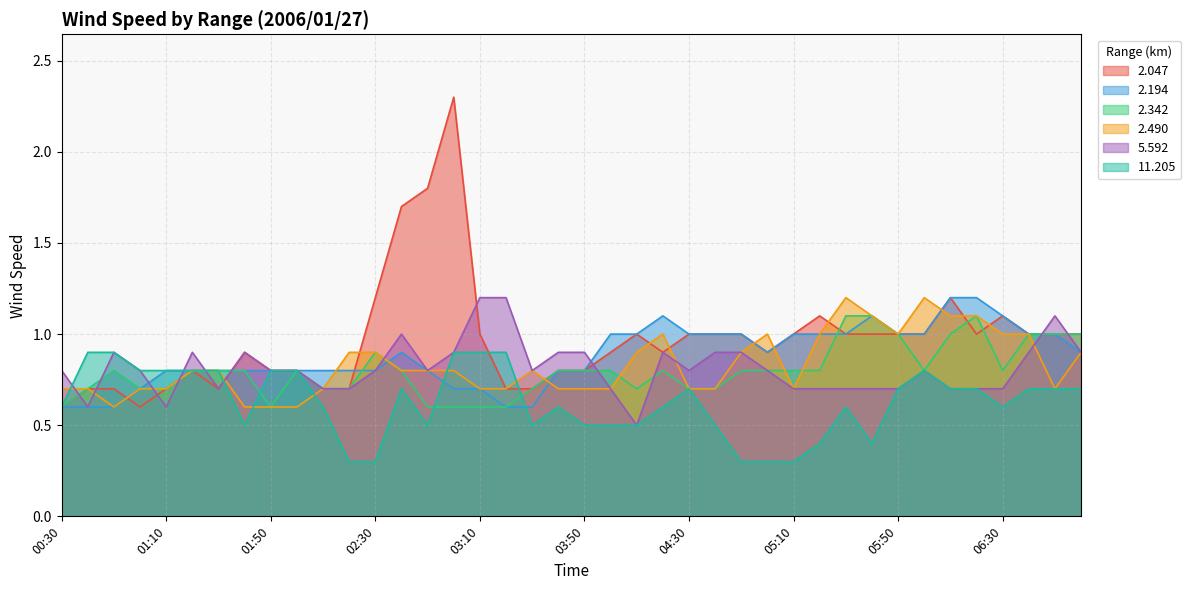

Does the chart display data point markers on the line(s)?

No